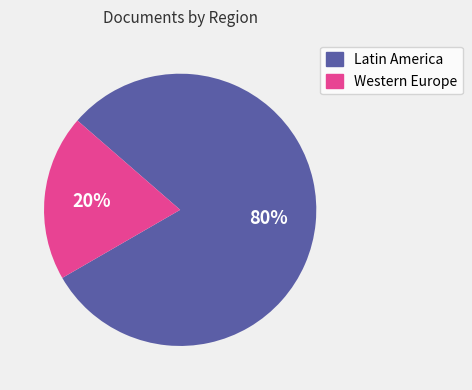

What percentage is the Latin America slice, to the nearest percent?

80%